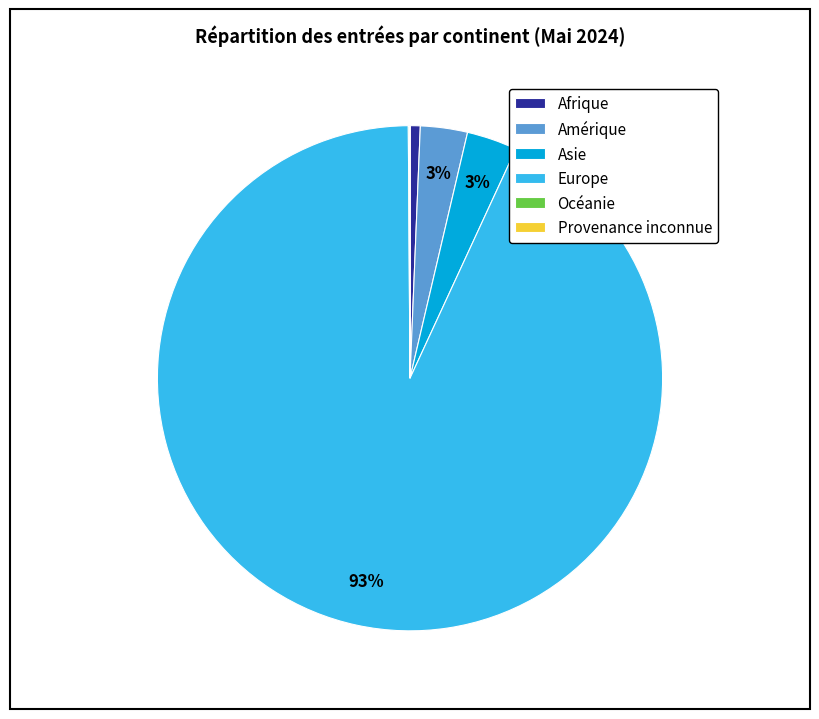

Which slice is the largest?

Europe